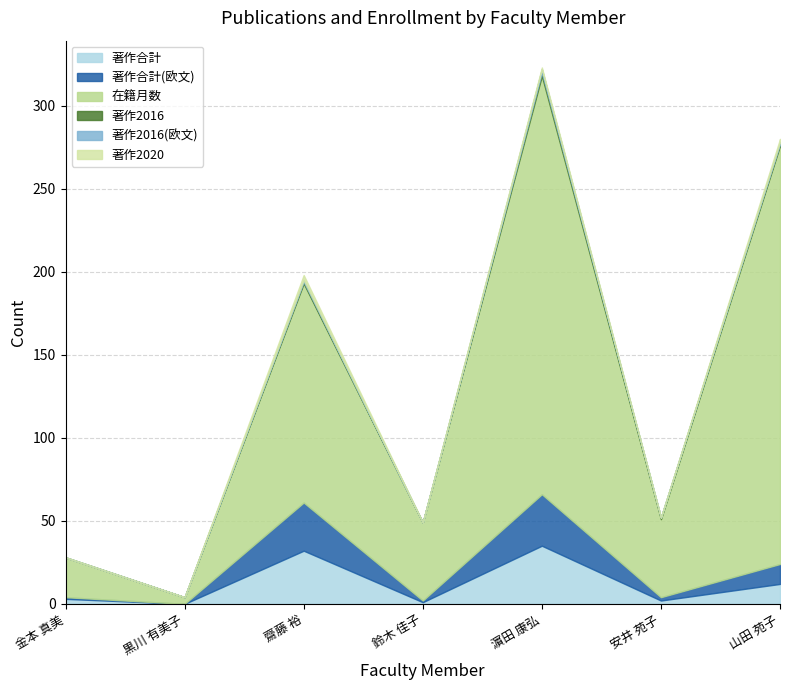

True or false: 在籍月数 and 著作合計 intersect in this chart.

False